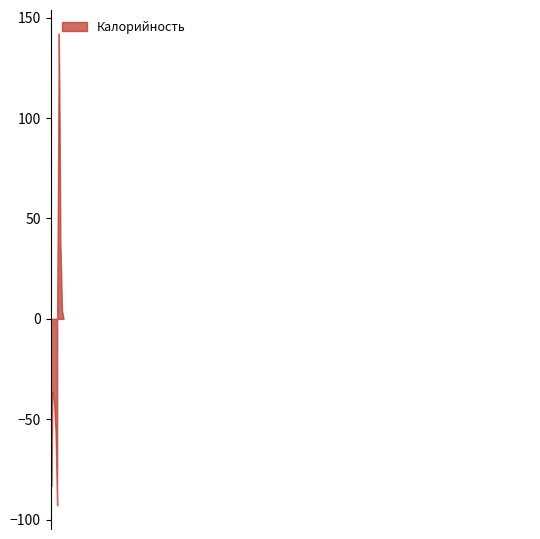

What is the difference between the second highest and second lowest values?

232.4